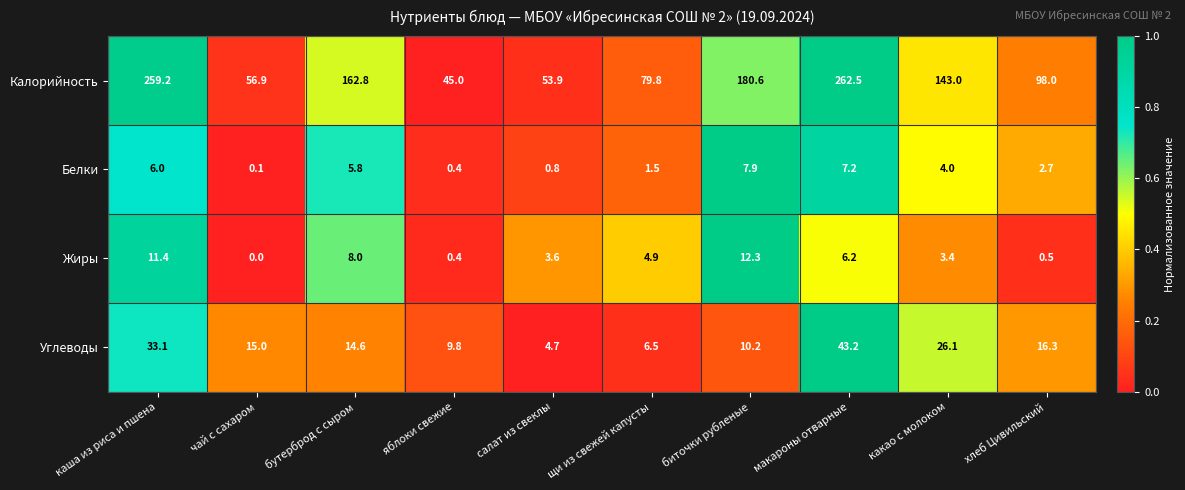

Which label corresponds to the largest value in the chart?

макароны отварные